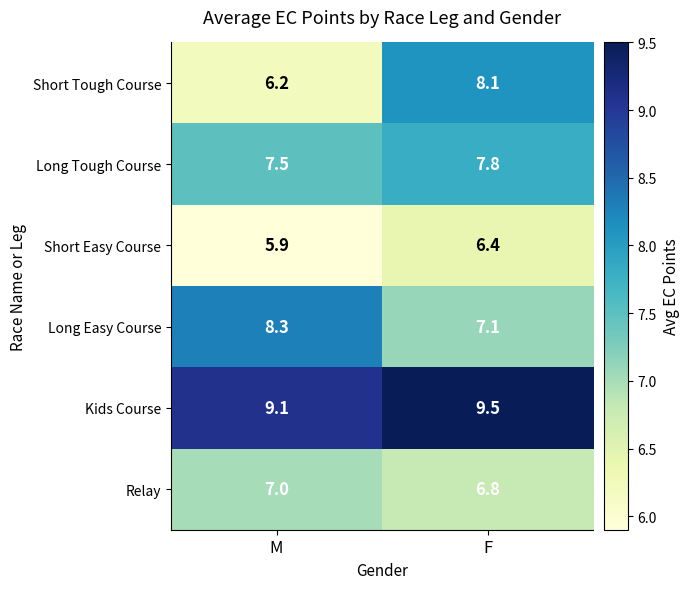

At how many categories does at least one series exceed 7?

2